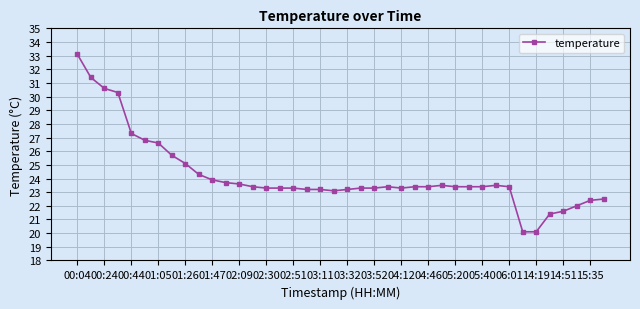

True or false: the data has more than 1 interior local peaks.

True